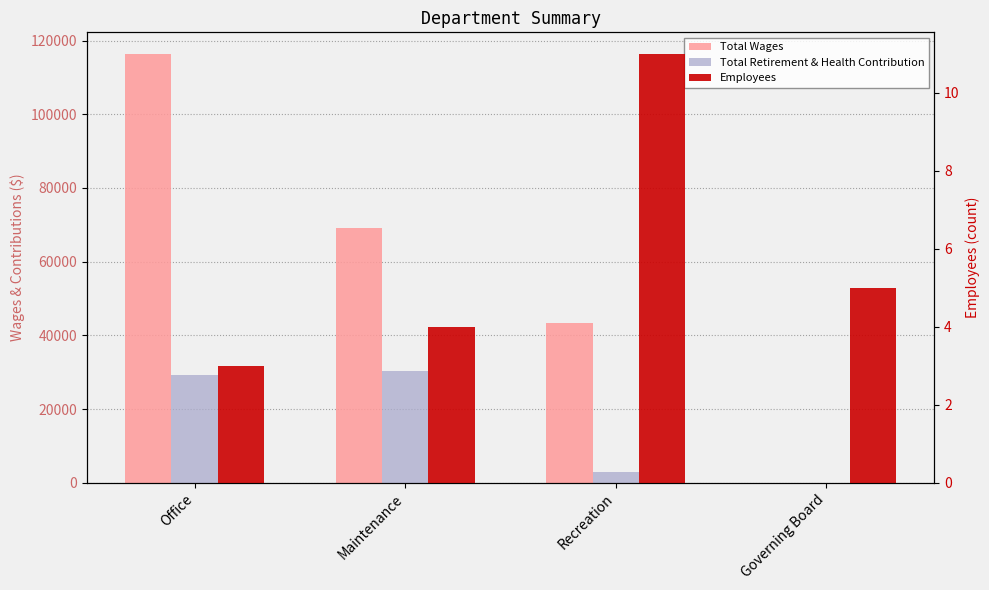

What position from the right is Maintenance?

3